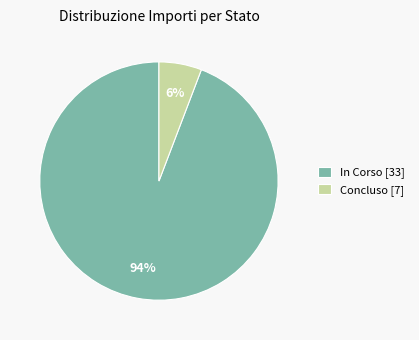

To the nearest percent, what percentage of the pie is Concluso [7]?

6%